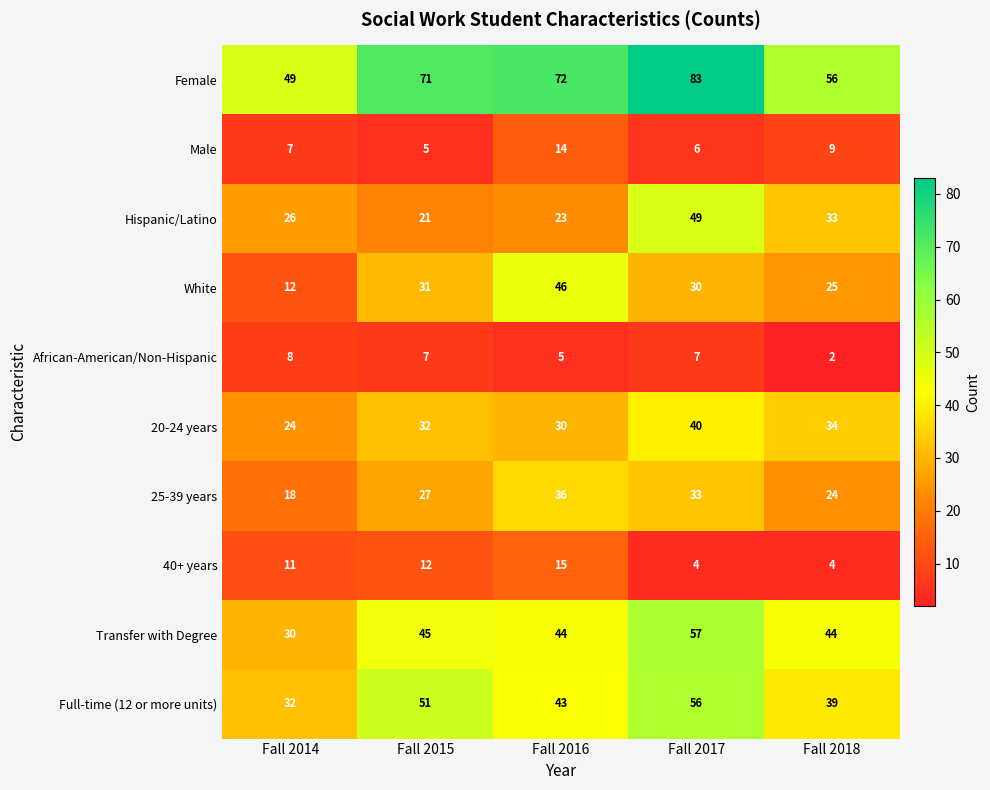

Count the 20-24 years values in the range 30 to 34.

3